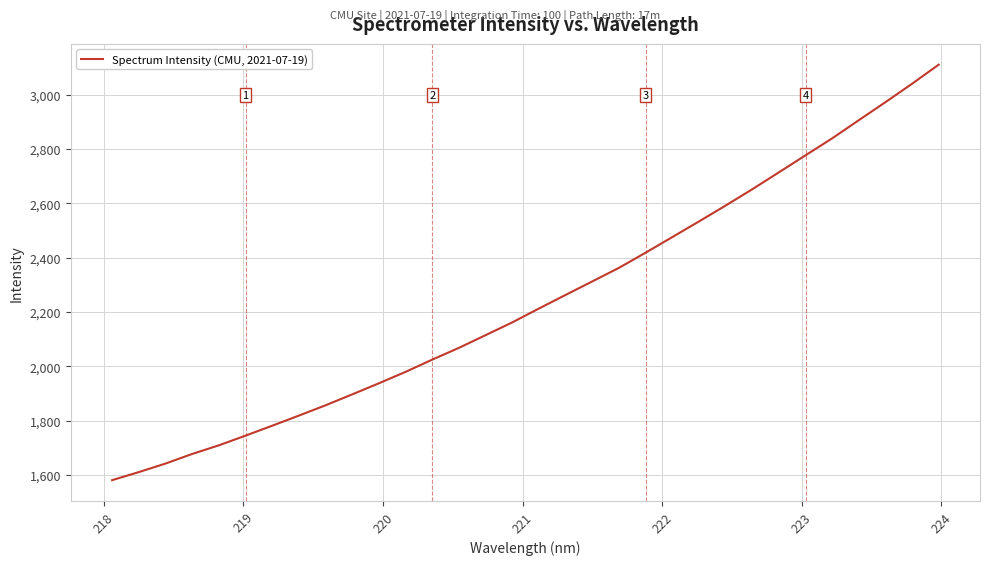

What is the minimum value shown in the chart?

1581.2